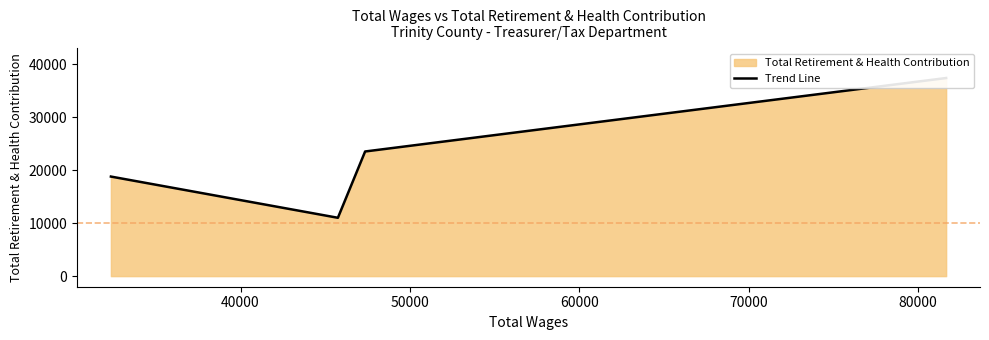

Which has a higher value, 50000 or 60000?

60000